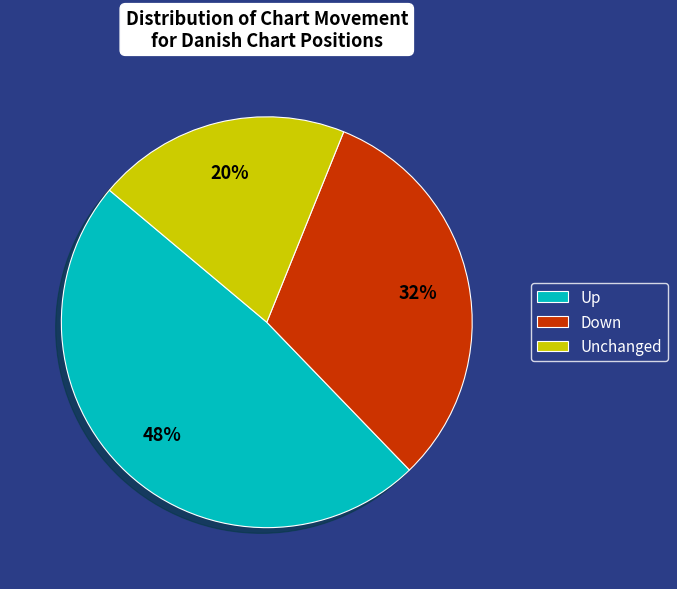

How many slices are in this pie chart?

3